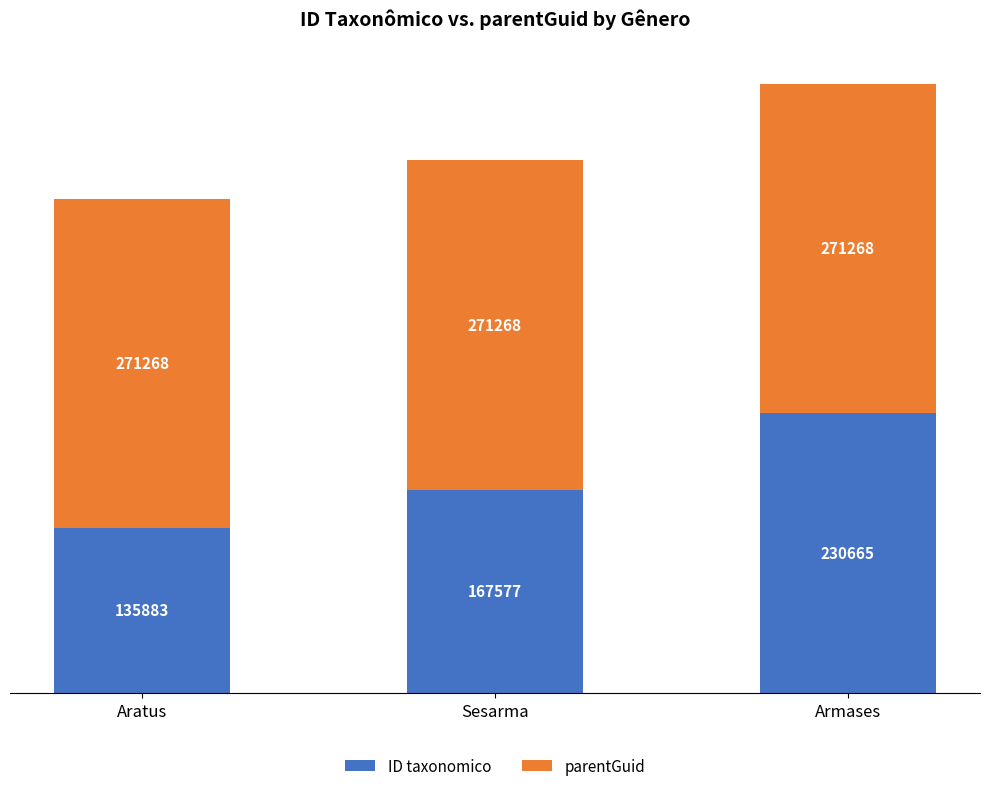

What is the total value across all series at Armases?

501933